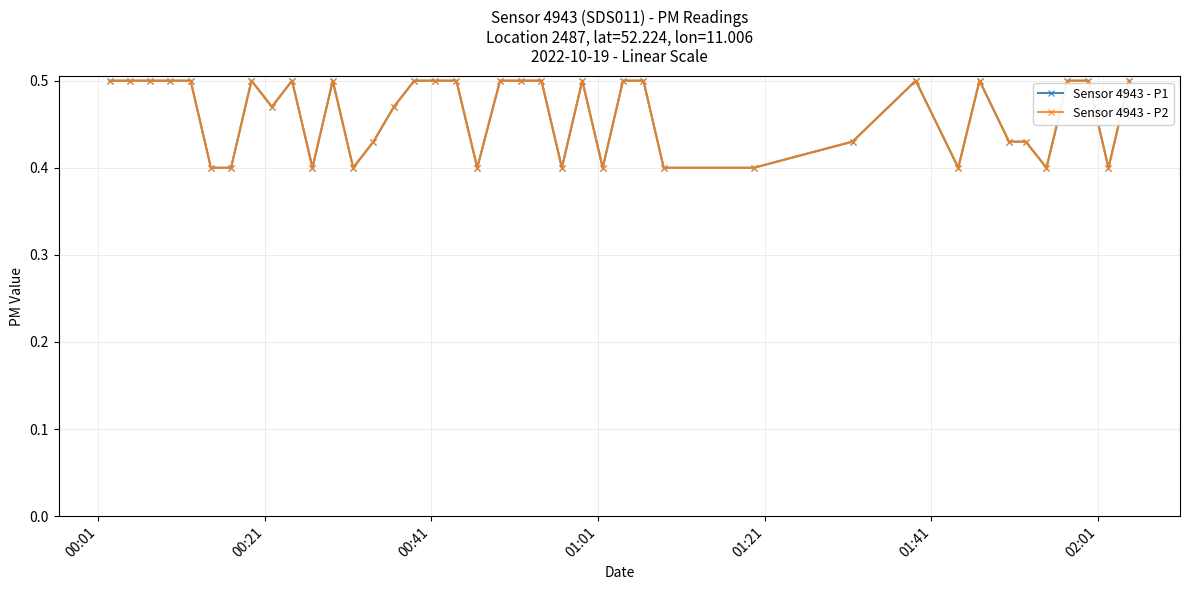

Does the chart have visible grid lines?

Yes